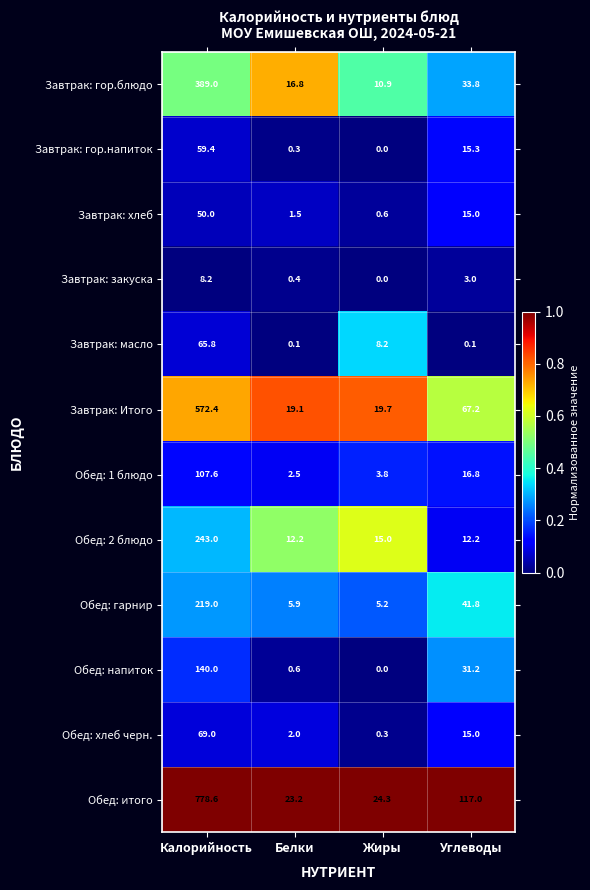

What is the sum of all Завтрак: гор.блюдо values?

450.5